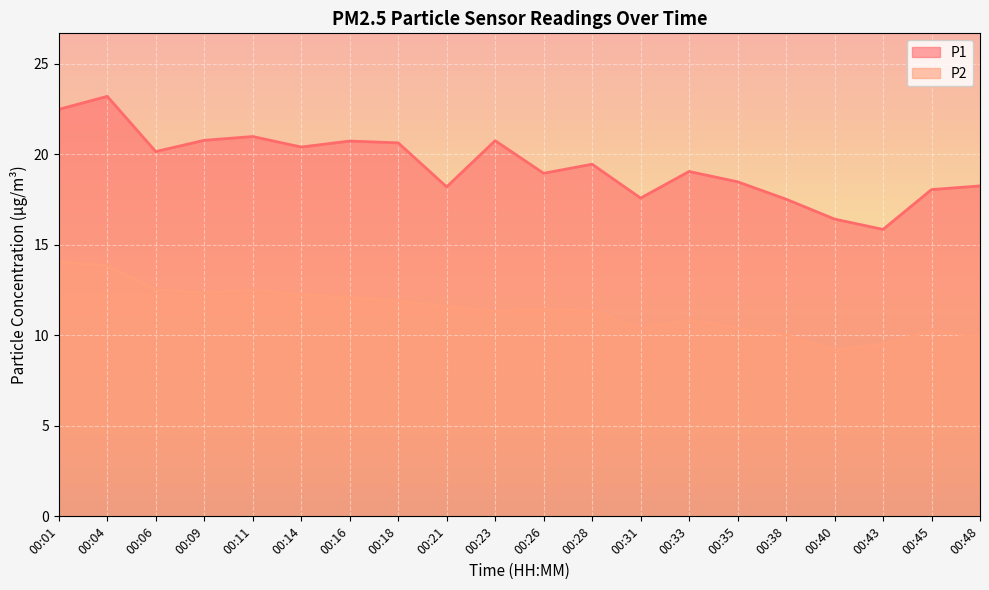

The P2 series shows 11.4 at 00:26. True or false?

True